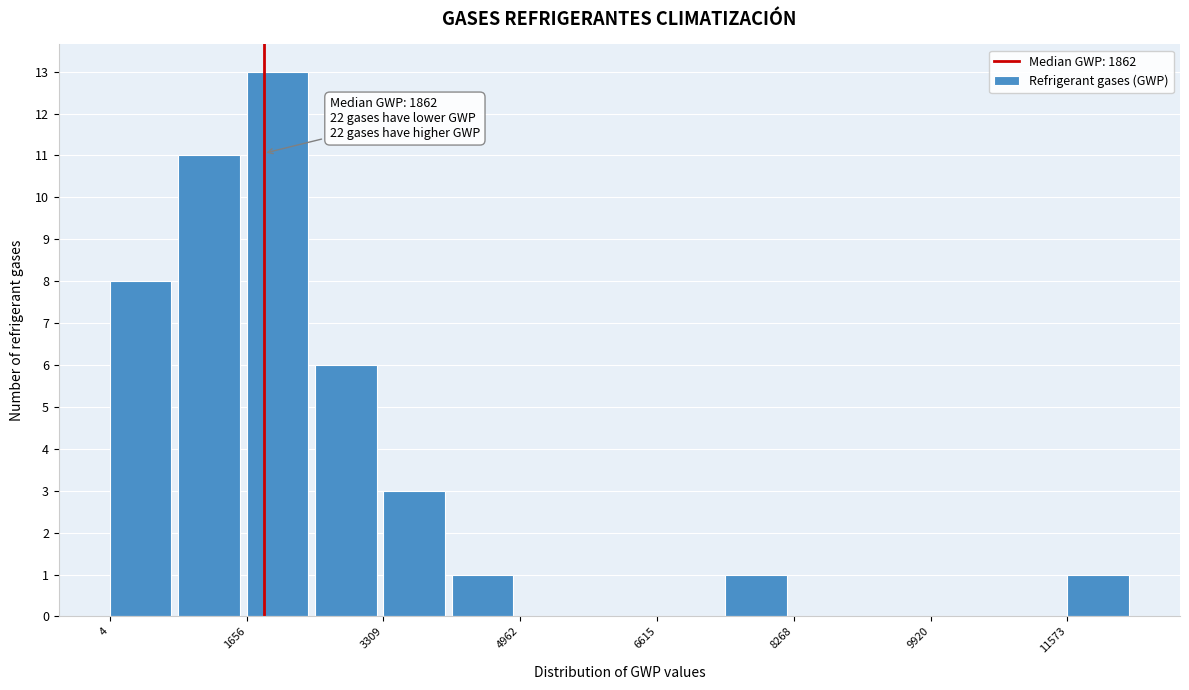

Over which range of the x-axis is the bar tallest?

1600 to 2400